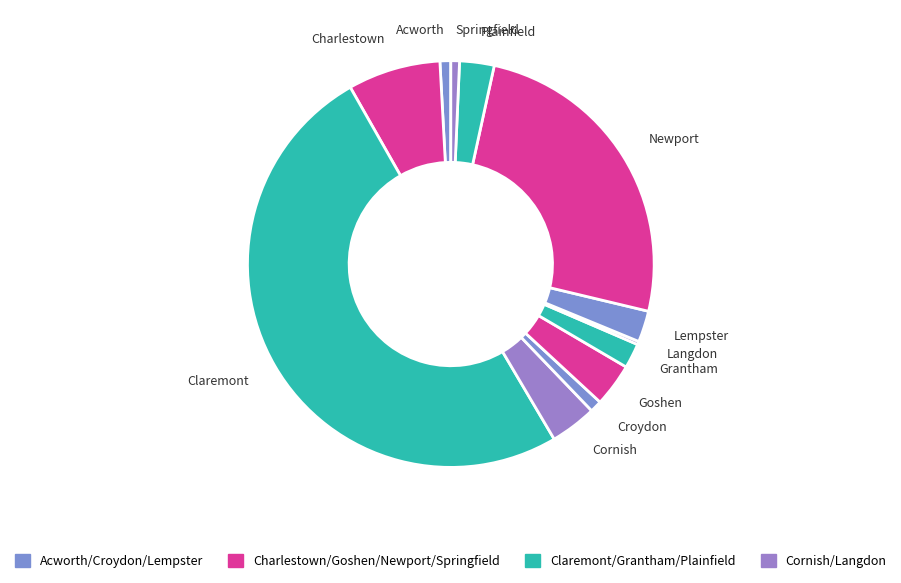

Combined, do Lempster and Grantham account for over 50%?

No